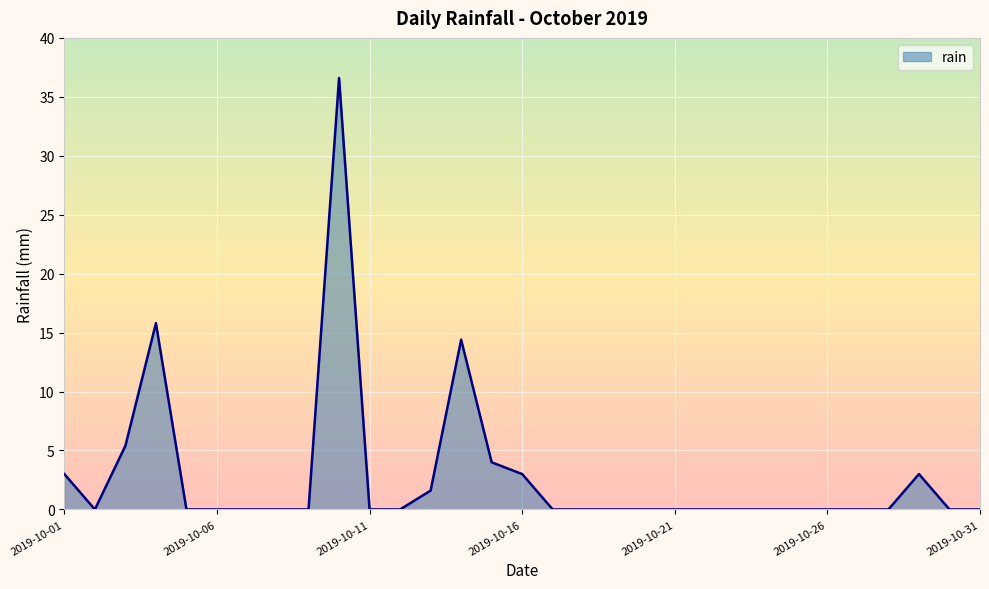

What is the difference between the maximum and minimum values?

36.6